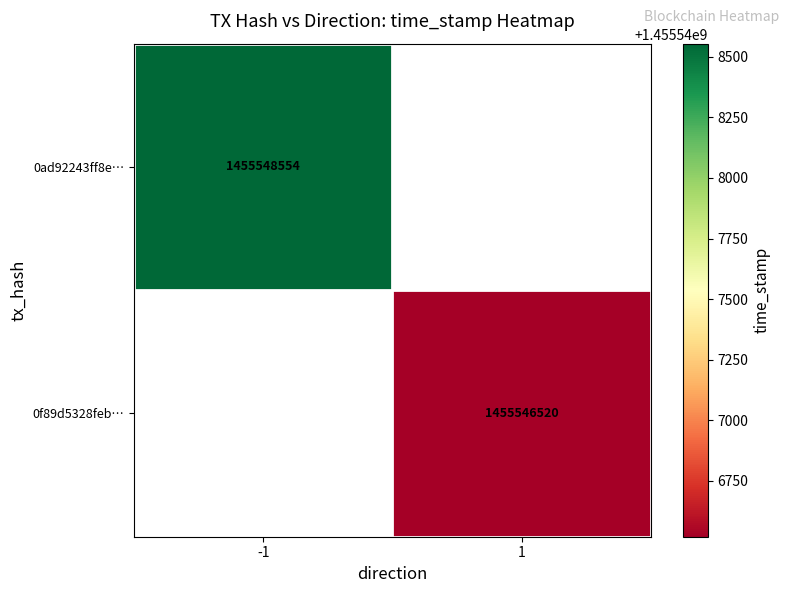

At how many categories does at least one series exceed 1455547206?

1